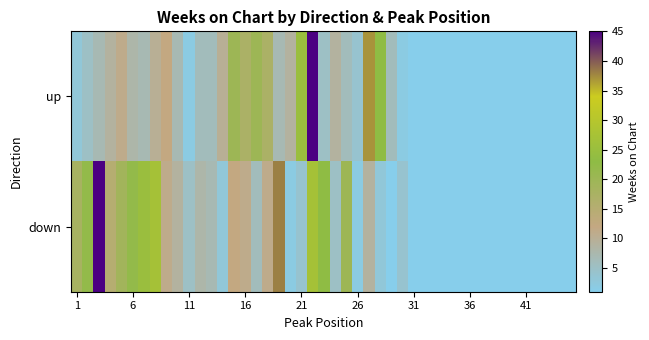

At which category is the sum across all series the highest?

22